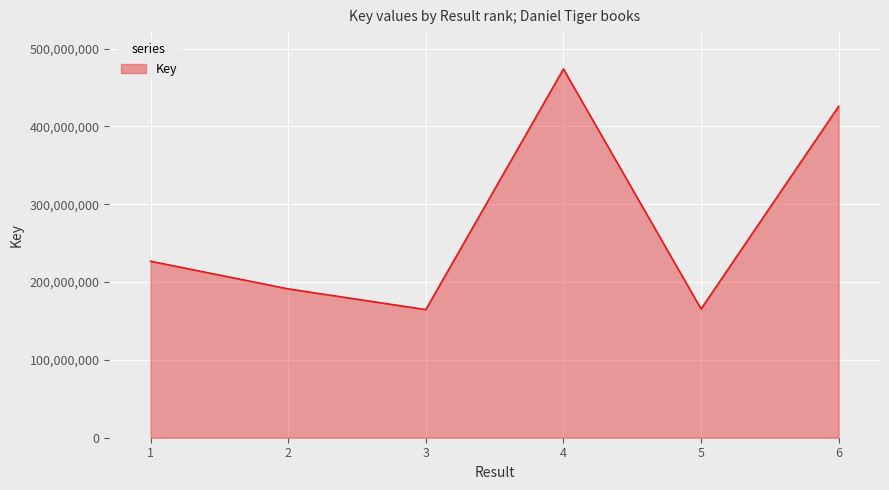

Between 1 and 4, which is larger?

4